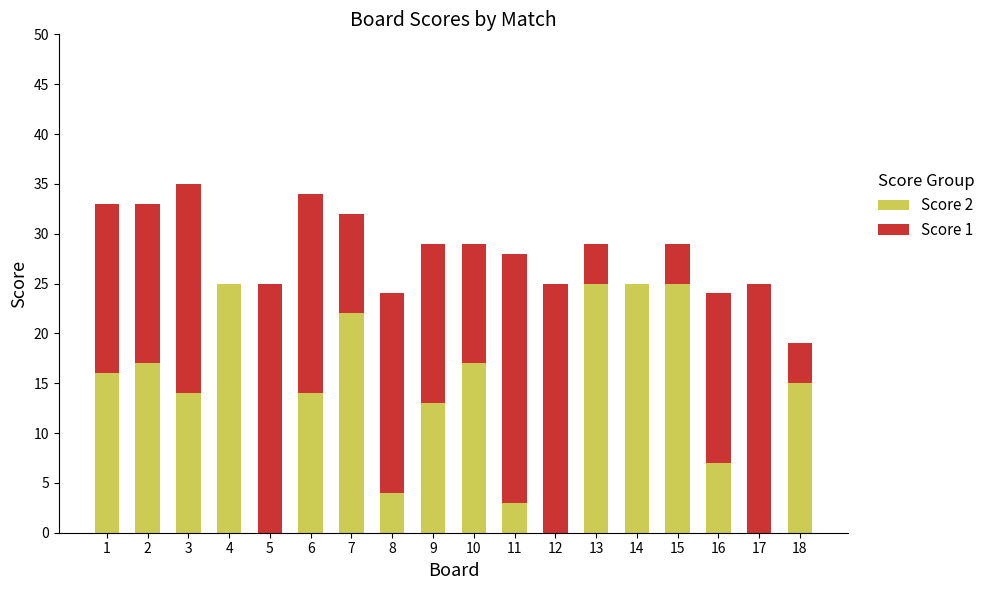

True or false: Score 2 has a value of 7 at 13.

False